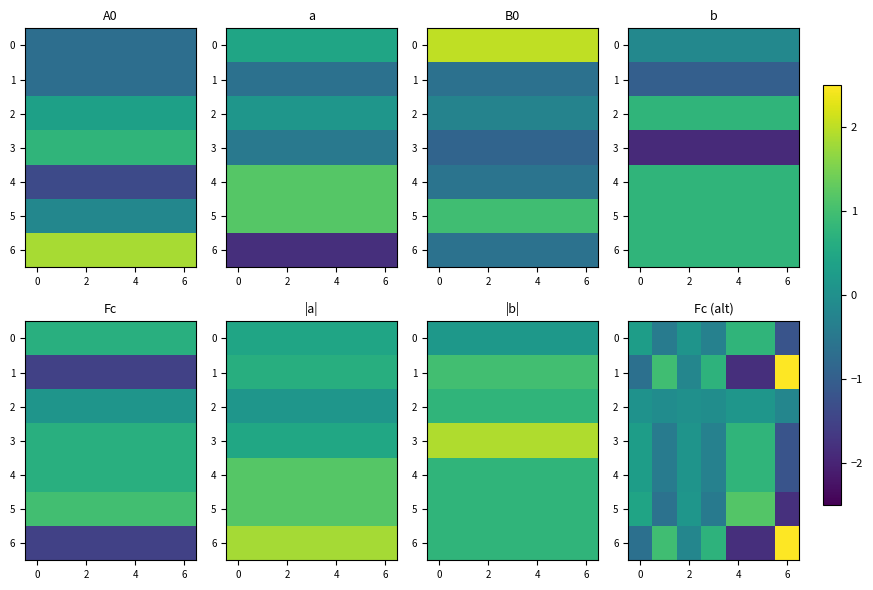

Is it true that 0 equals -1.2 at 6?

True